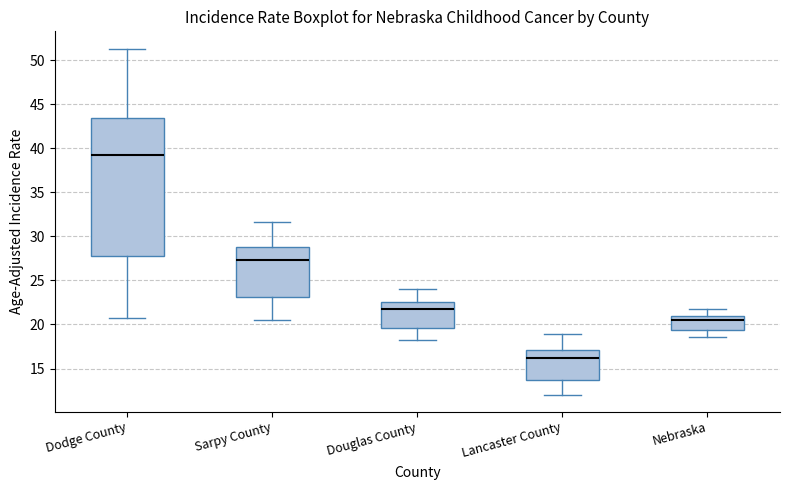

Which box has the lowest median line?

Lancaster County